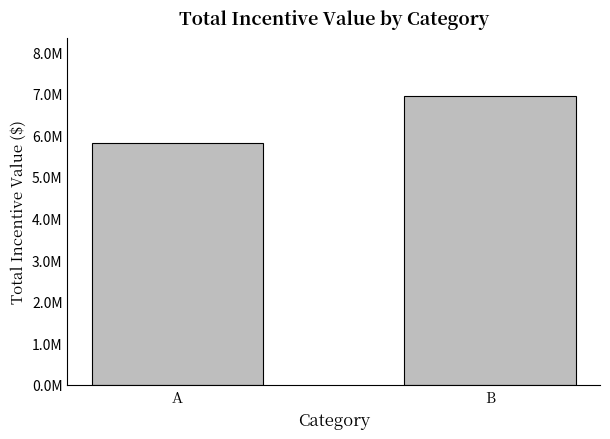

What is the change in value from A to B?

+1145901.5